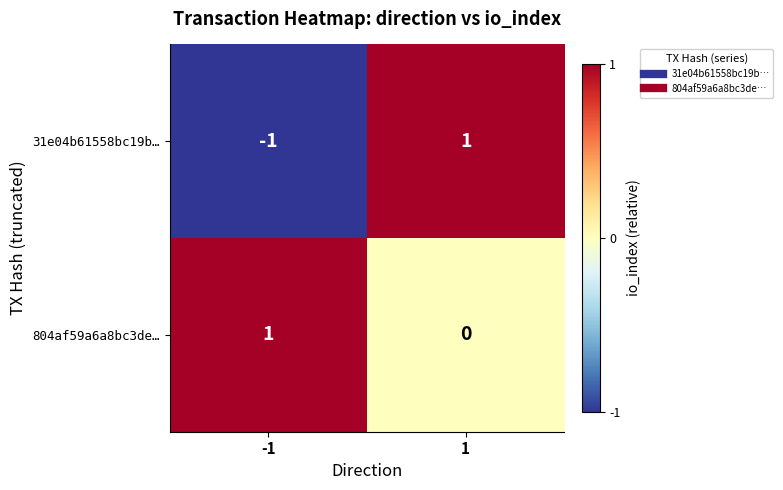

Which series has the widest spread of values?

31e04b61558bc19b…